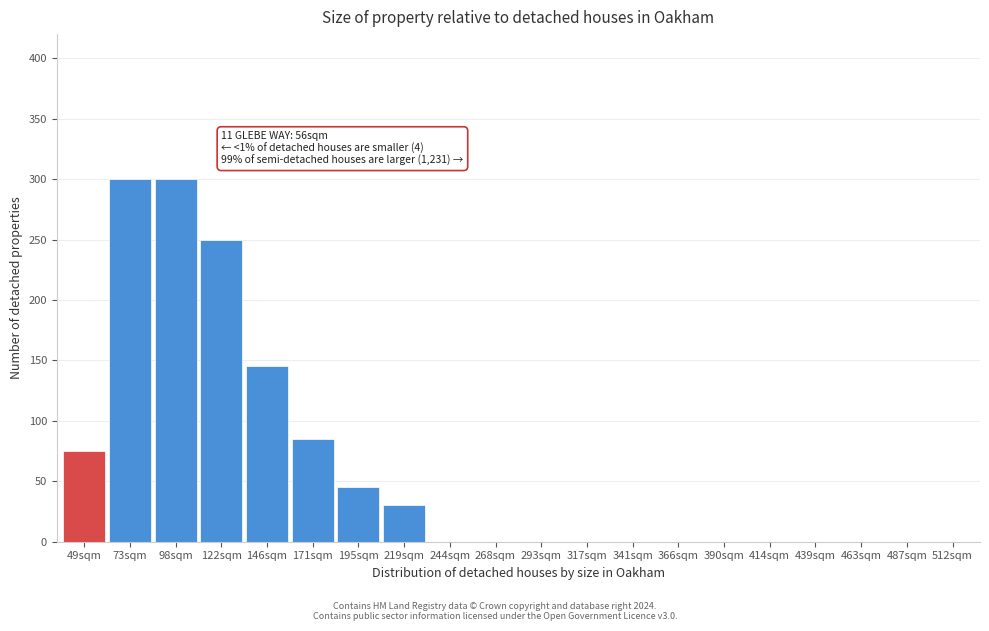

Reading left to right, extract all data points from this chart.

49sqm=75	73sqm=300	98sqm=300	122sqm=250	146sqm=145	171sqm=85	195sqm=45	219sqm=30	244sqm=0	268sqm=0	293sqm=0	317sqm=0	341sqm=0	366sqm=0	390sqm=0	414sqm=0	439sqm=0	463sqm=0	487sqm=0	512sqm=0